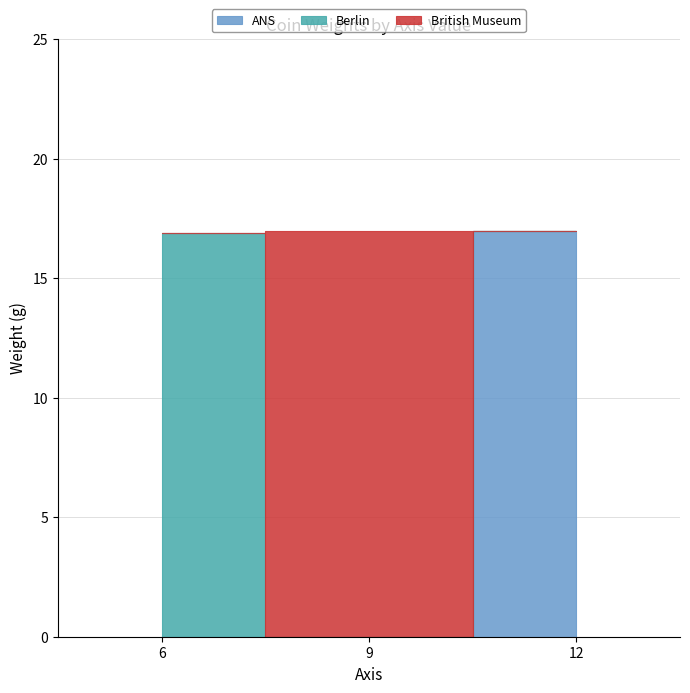

Which series has the largest range (max minus min)?

ANS